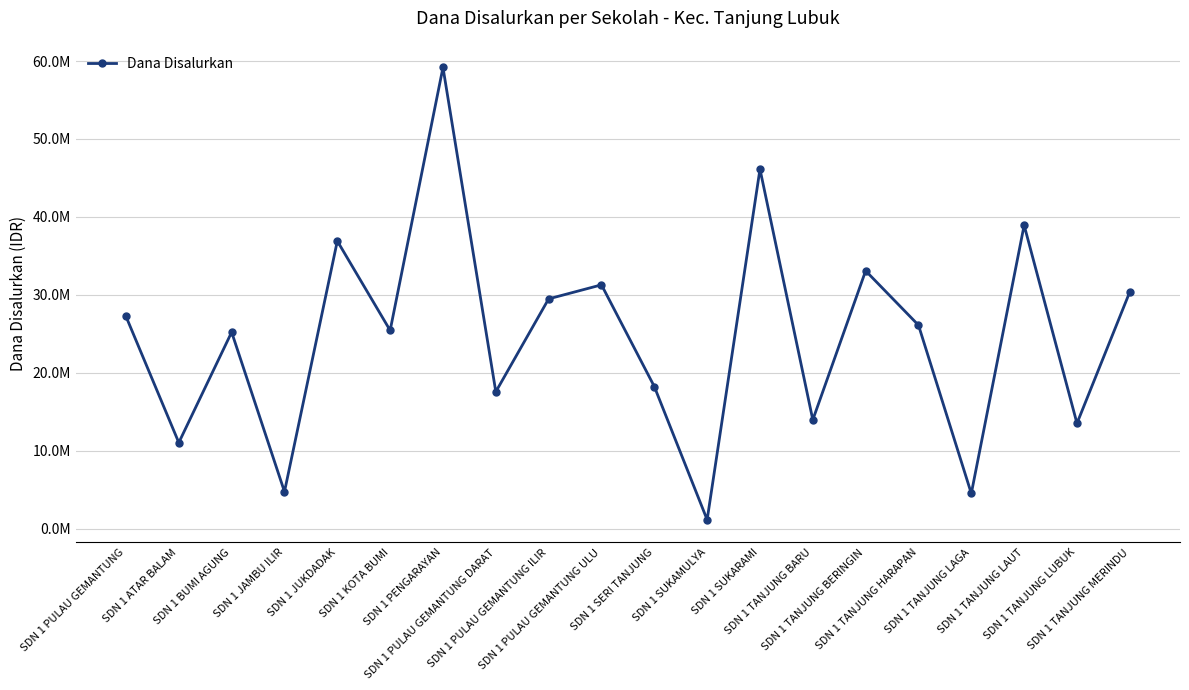

Reading left to right, extract all data points from this chart.

27225000	11025000	25200000	4725000	36900000	25425000	59175000	17550000	29475000	31275000	18225000	1125000	46125000	13950000	33075000	26100000	4500000	38925000	13500000	30375000